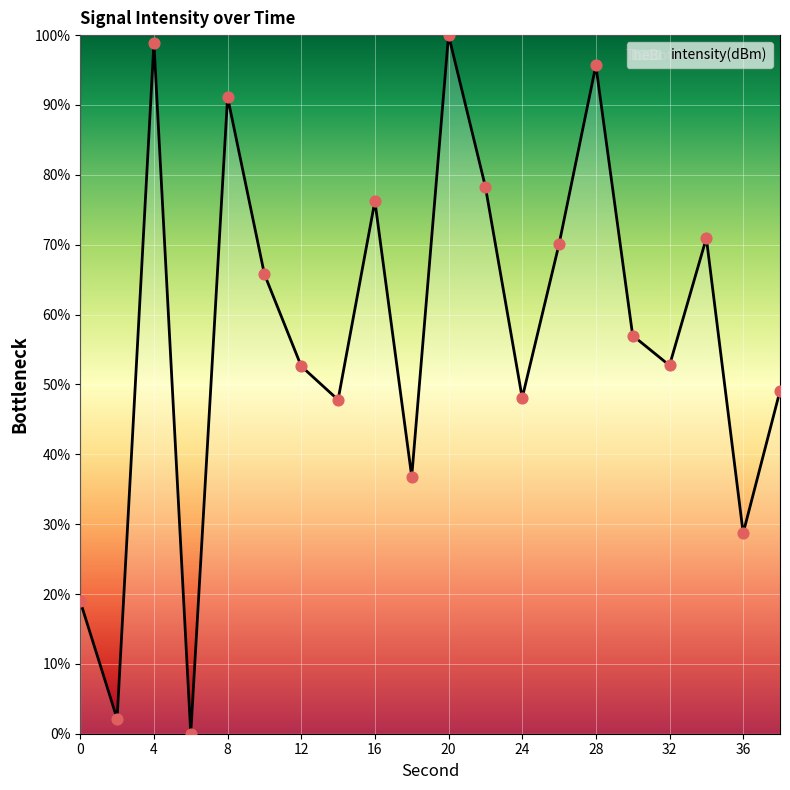

What is the difference between the maximum and minimum values?

100.0